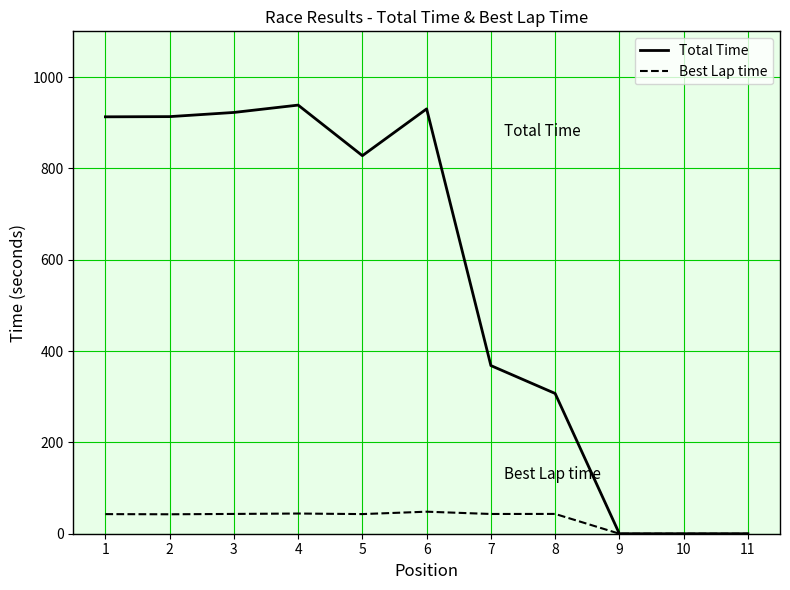

What is the sum of all Best Lap time values?

350.9